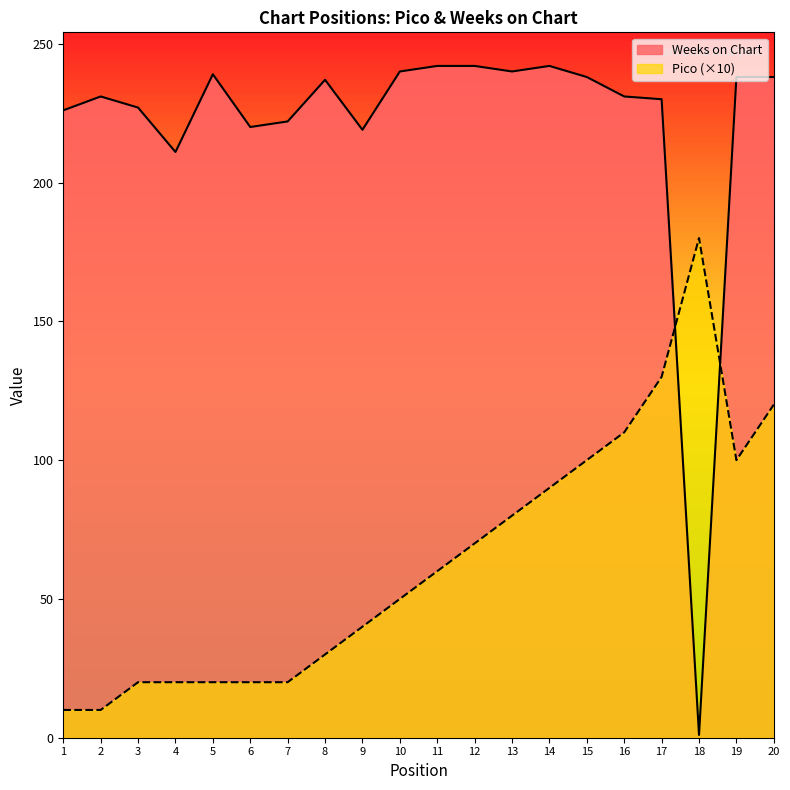

Which series has the widest spread of values?

Weeks on Chart